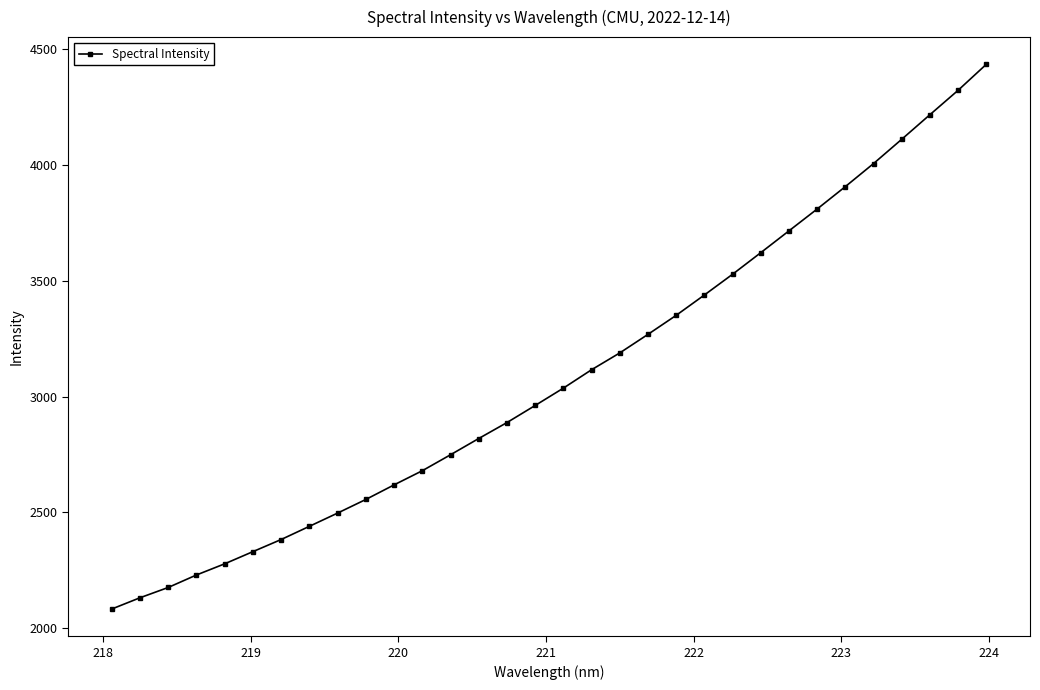

What is the maximum value shown in the chart?

4433.4